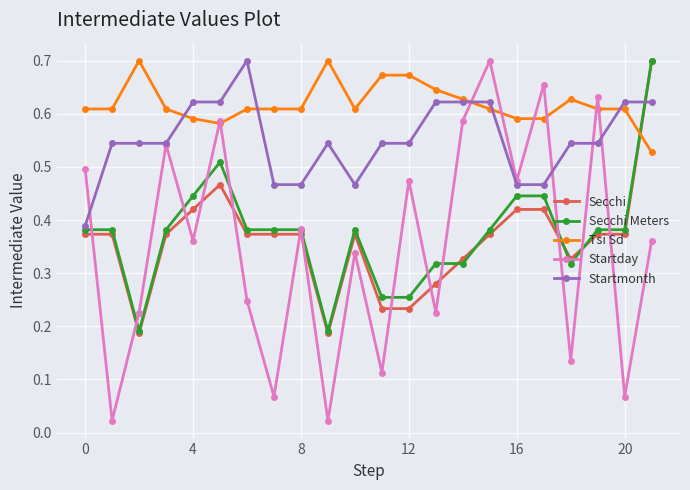

Which series has the largest range (max minus min)?

Startday